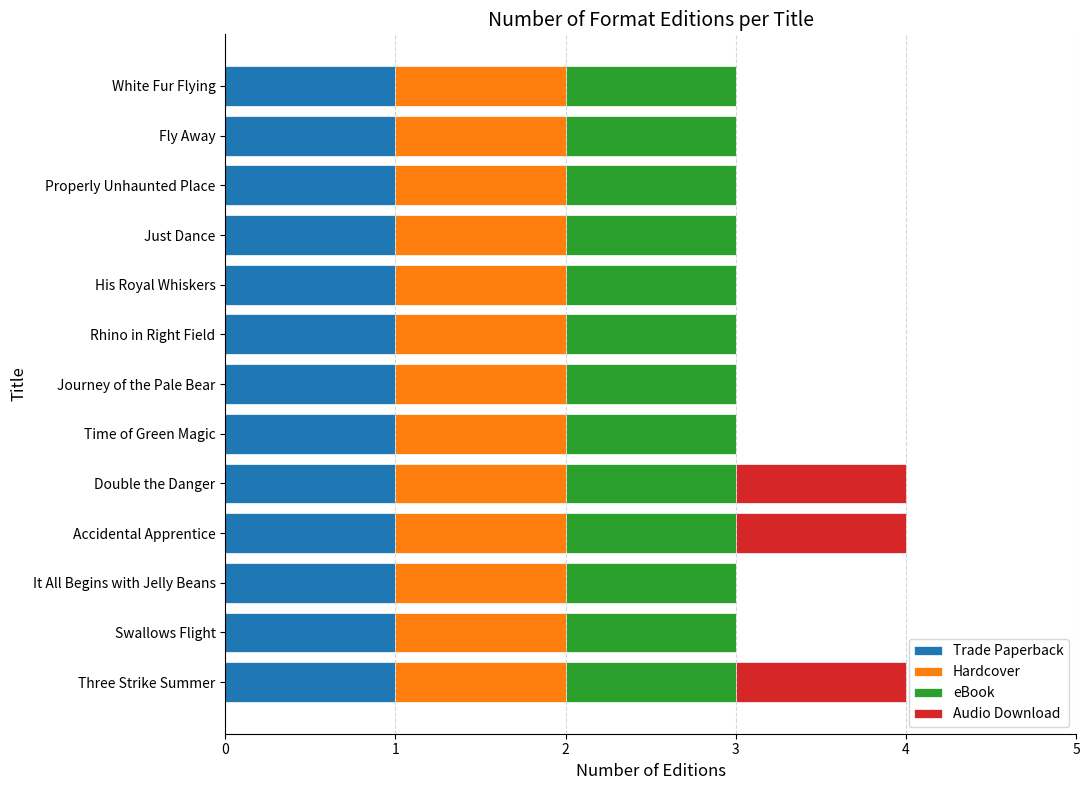

What is the total value across all series at White Fur Flying?

3